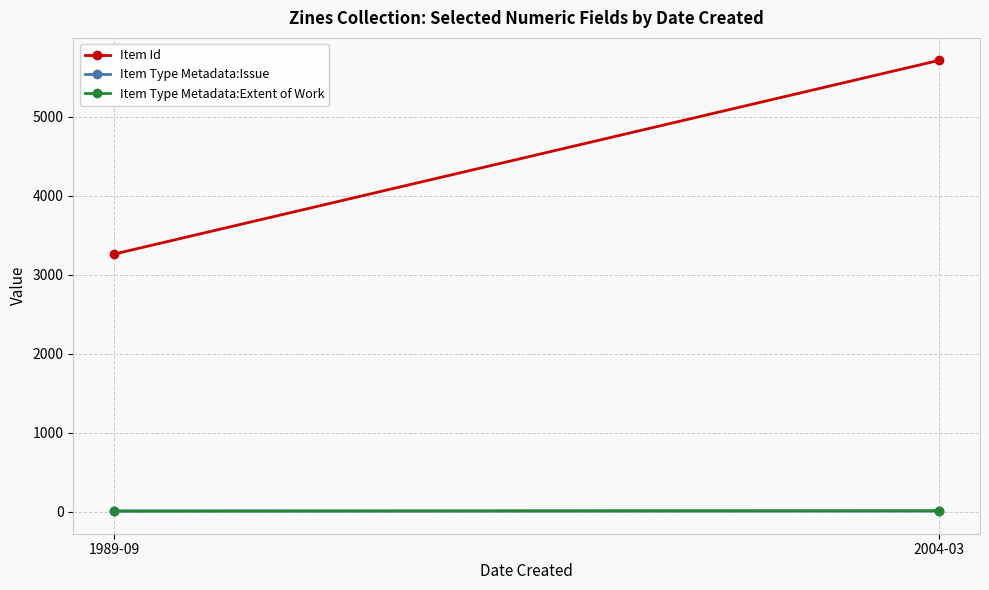

What is the difference between the Item Type Metadata:Extent of Work values at 2004-03 and 1989-09?

6